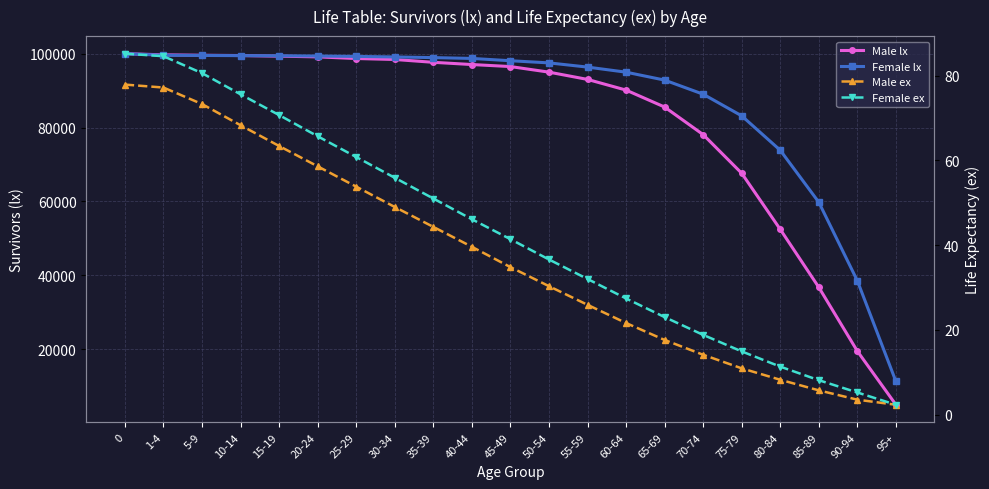

Reading left to right, list all the values displayed in this chart.

Male lx: 100000.0	99682.0	99565.0	99493.0	99322.0	99134.0	98685.0	98424.0	97658.0	97056.0	96508.0	94999.0	93028.0	90137.0	85549.0	78084.0	67617.0	52429.0	36738.0	19457.0	4945.0
Female lx: 100000.0	99565.0	99516.0	99467.0	99427.0	99357.0	99255.0	99111.0	98933.0	98708.0	98085.0	97504.0	96364.0	94988.0	92842.0	89026.0	83163.0	73844.0	59772.0	38502.0	11257.0
Male ex: 77.9	77.2	73.3	68.3	63.4	58.6	53.8	49.0	44.3	39.6	34.8	30.3	25.9	21.6	17.6	14.1	10.9	8.2	5.7	3.5	2.3
Female ex: 85.2	84.6	80.6	75.6	70.7	65.7	60.8	55.9	51.0	46.1	41.4	36.6	32.0	27.4	23.0	18.8	14.9	11.3	8.1	5.2	2.3